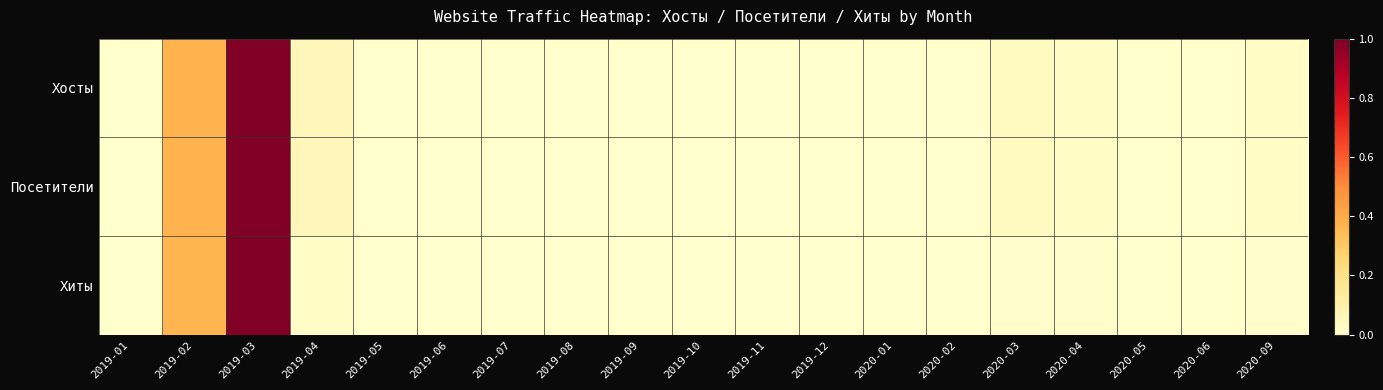

Count the number of data series in this chart.

3